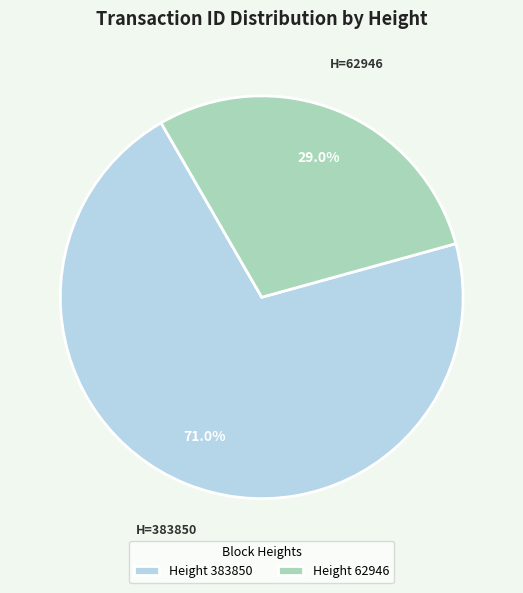

Does any single category account for the majority?

Yes